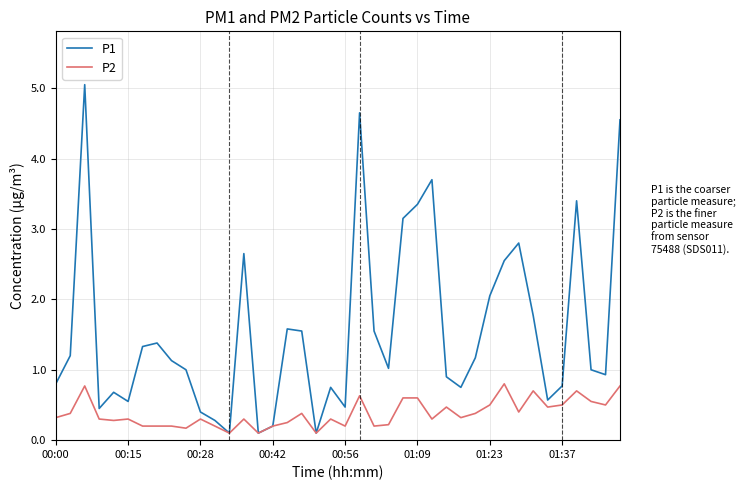

How many interior local valleys does the P1 series have?

10